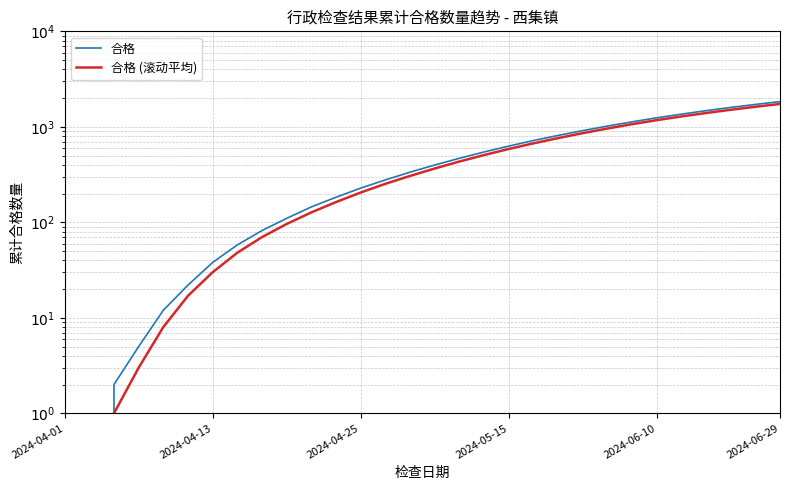

True or false: 合格 has more than 1 interior local peaks.

False